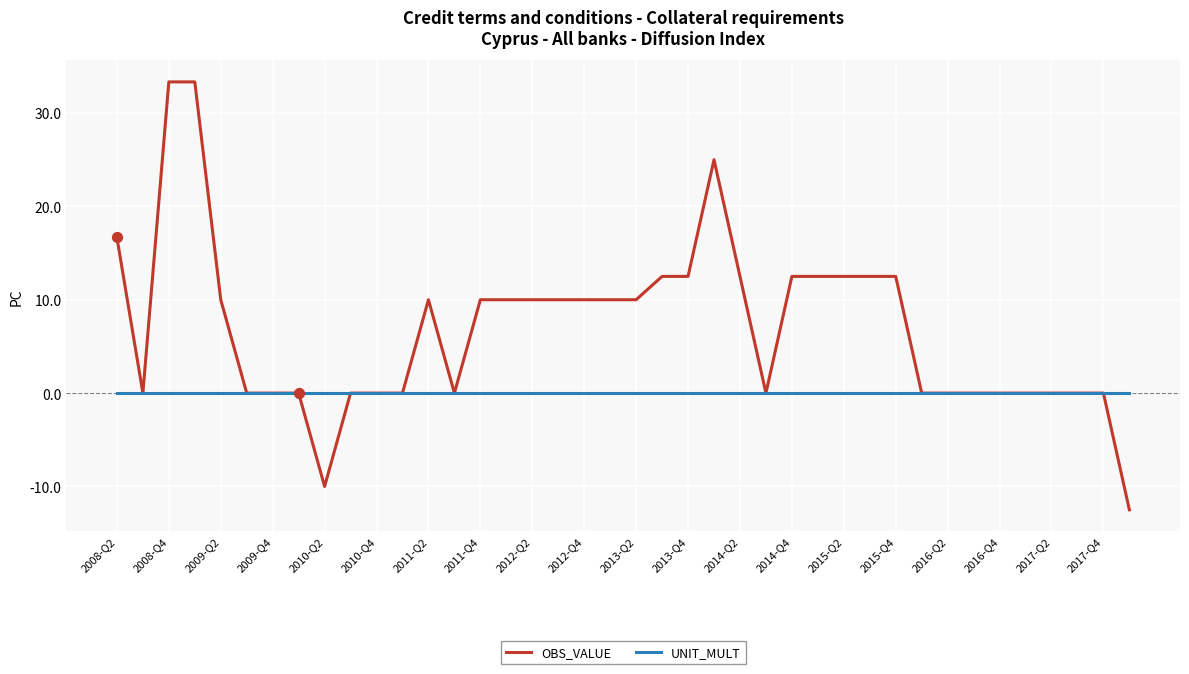

Which series has the largest total across all categories?

OBS_VALUE